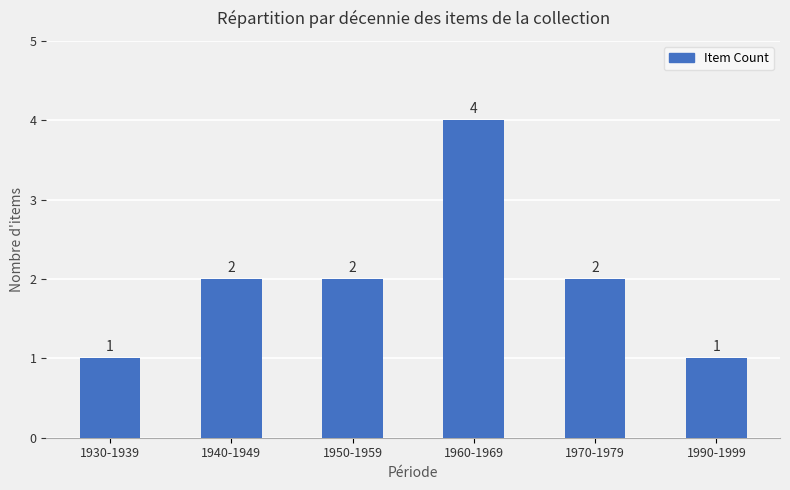

Reading left to right, list all the values displayed in this chart.

1	2	2	4	2	1